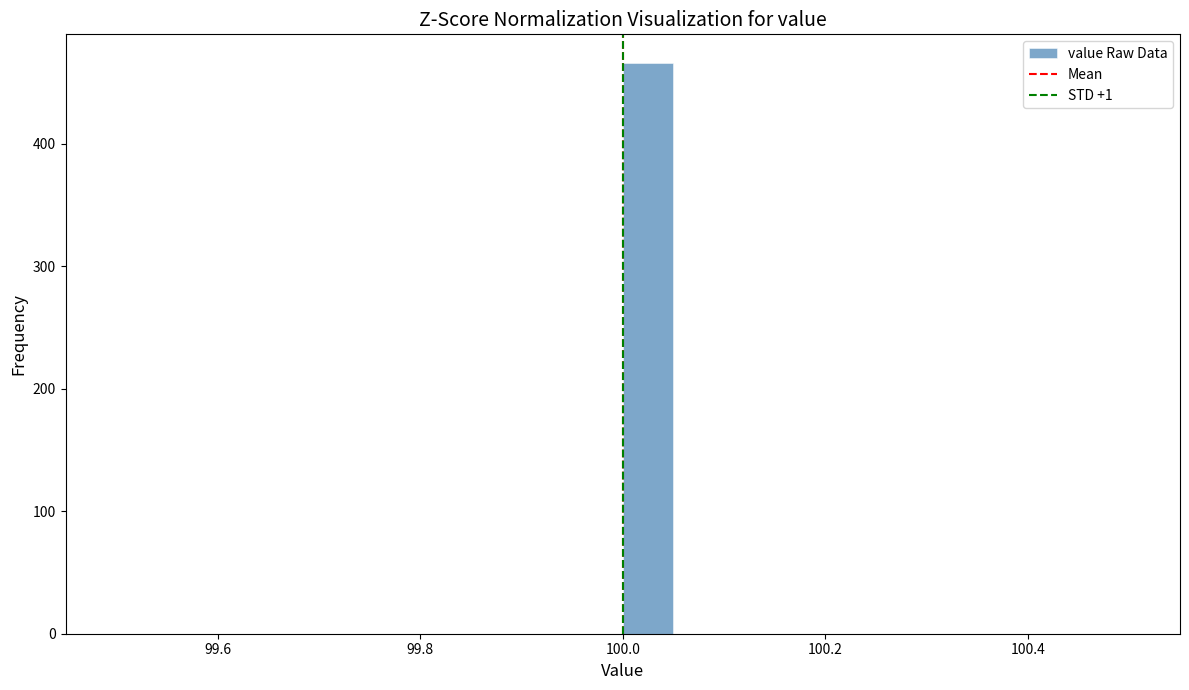

Read against the x-axis, roughly where is the centre of the tallest bar?

100.02